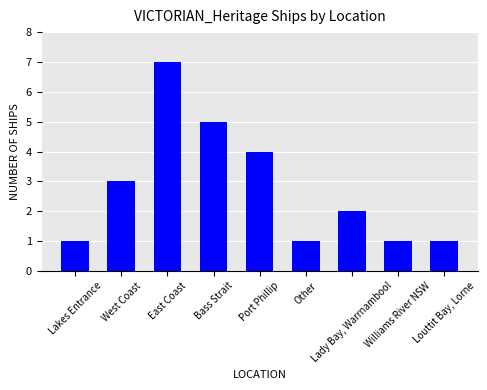

Reading left to right, extract all data points from this chart.

Lakes Entrance=1	West Coast=3	East Coast=7	Bass Strait=5	Port Phillip=4	Other=1	Lady Bay, Warrnambool=2	Williams River NSW=1	Louttit Bay, Lorne=1